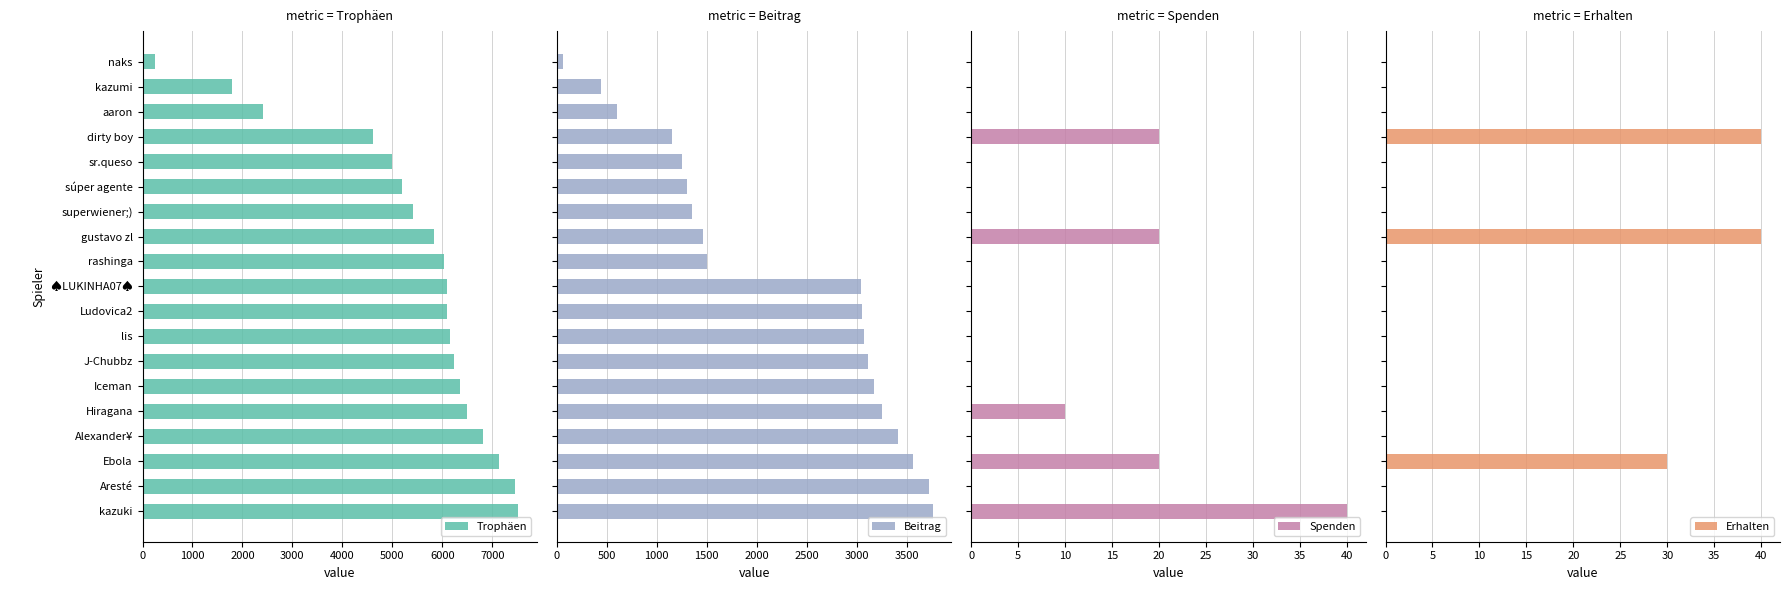

Rank the series by their maximum value, from lowest to highest.

Spenden, Erhalten, Beitrag, Trophäen